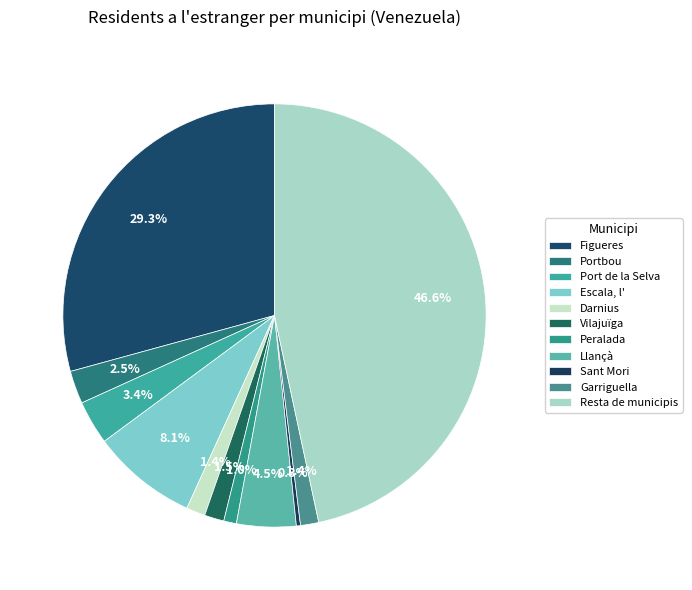

What portion of the pie excludes Garriguella?

98.6%